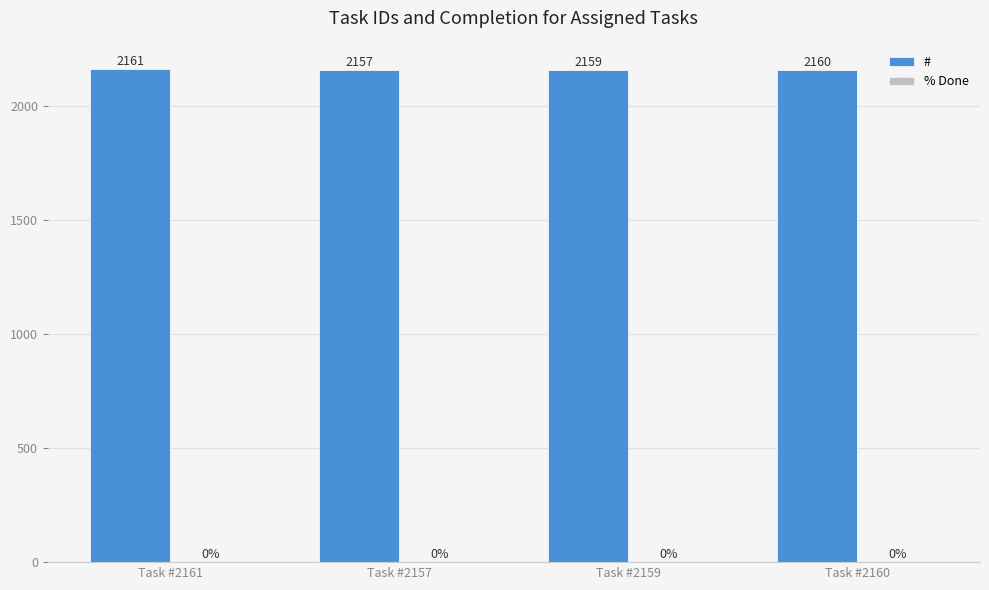

What position from the left is Task #2157?

2